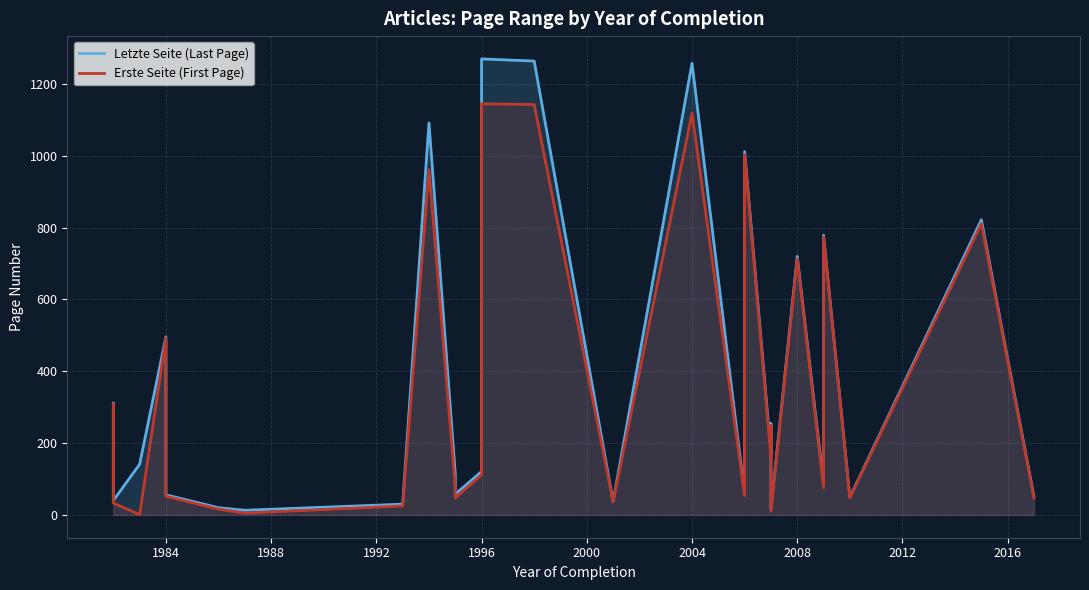

How many series are shown in this chart?

2